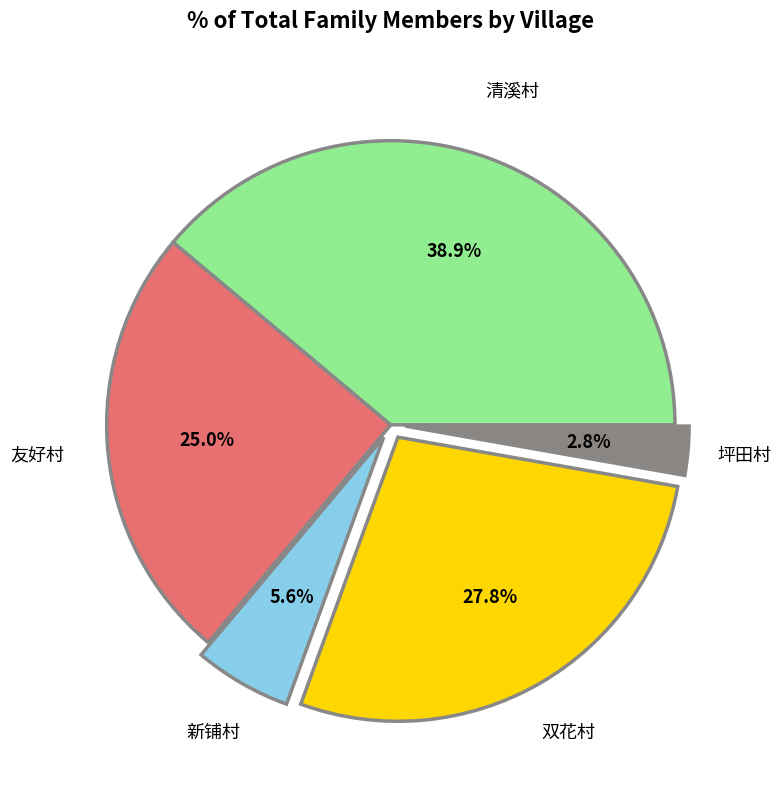

The 双花村 slice represents 28% of the pie. True or false?

True